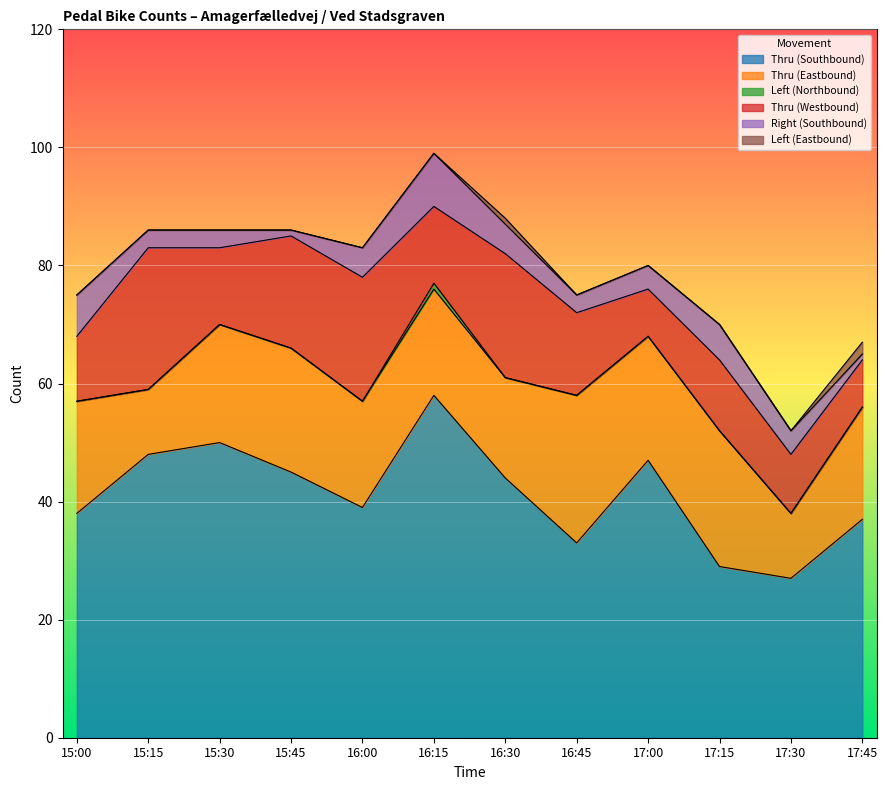

True or false: Thru (Eastbound) and Right (Southbound) intersect in this chart.

False